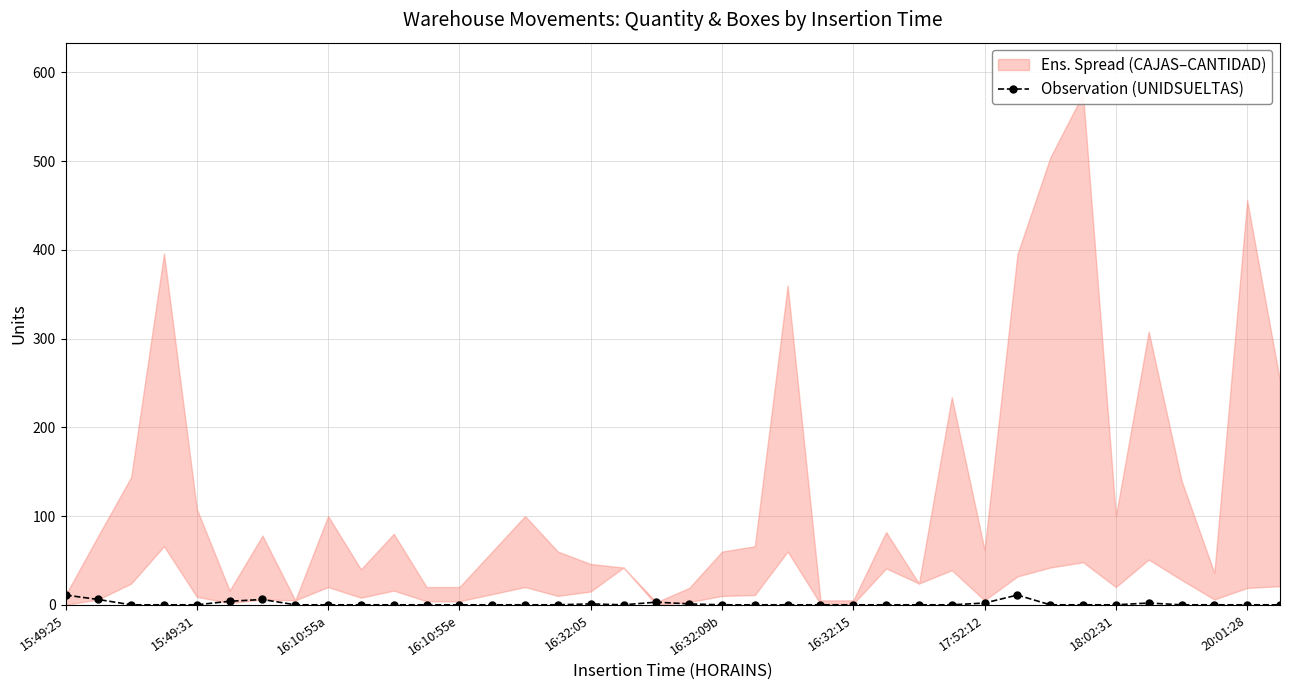

True or false: Observation (UNIDSUELTAS) has more than 0 interior local peaks.

True